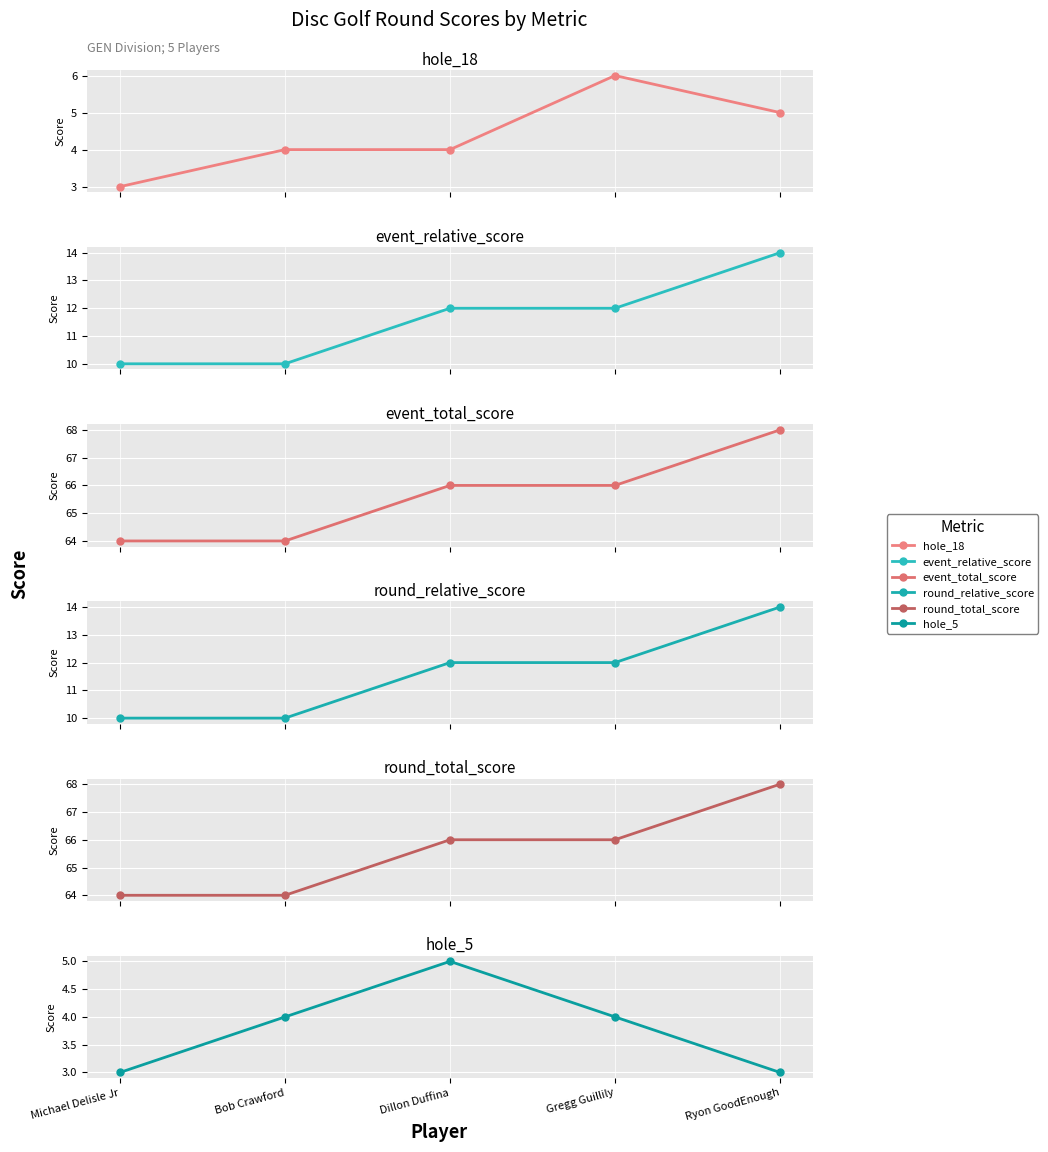

How many distinct data groups are displayed?

6